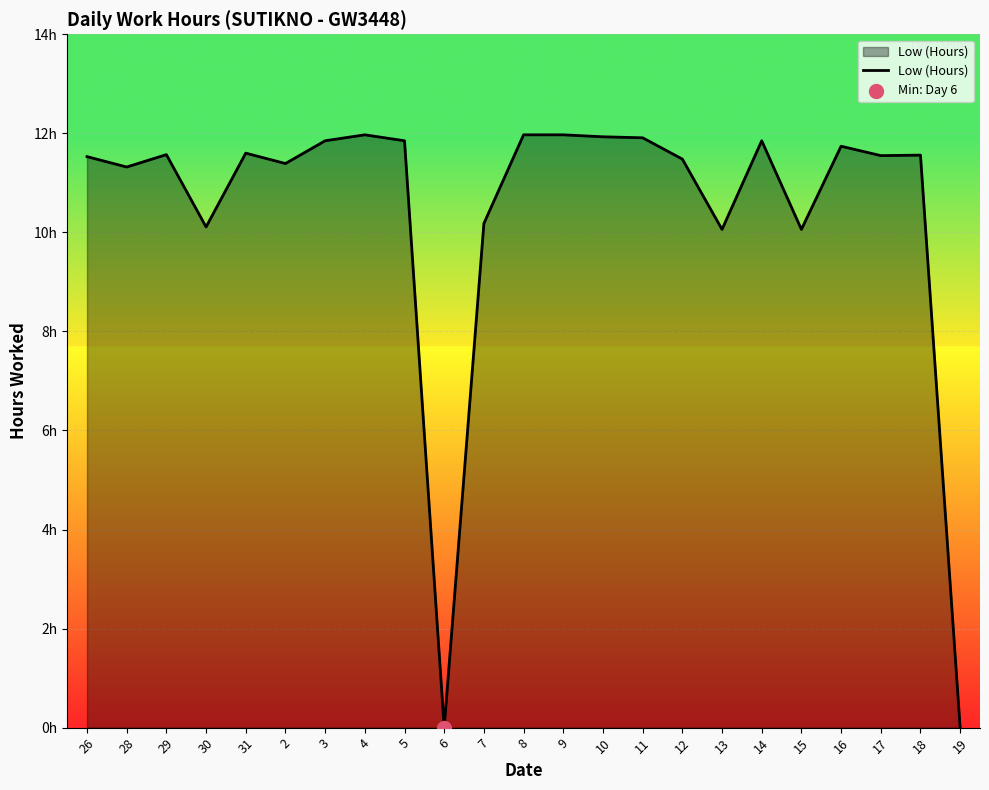

What is the ratio of the value at 29 to the value at 4?

1.0